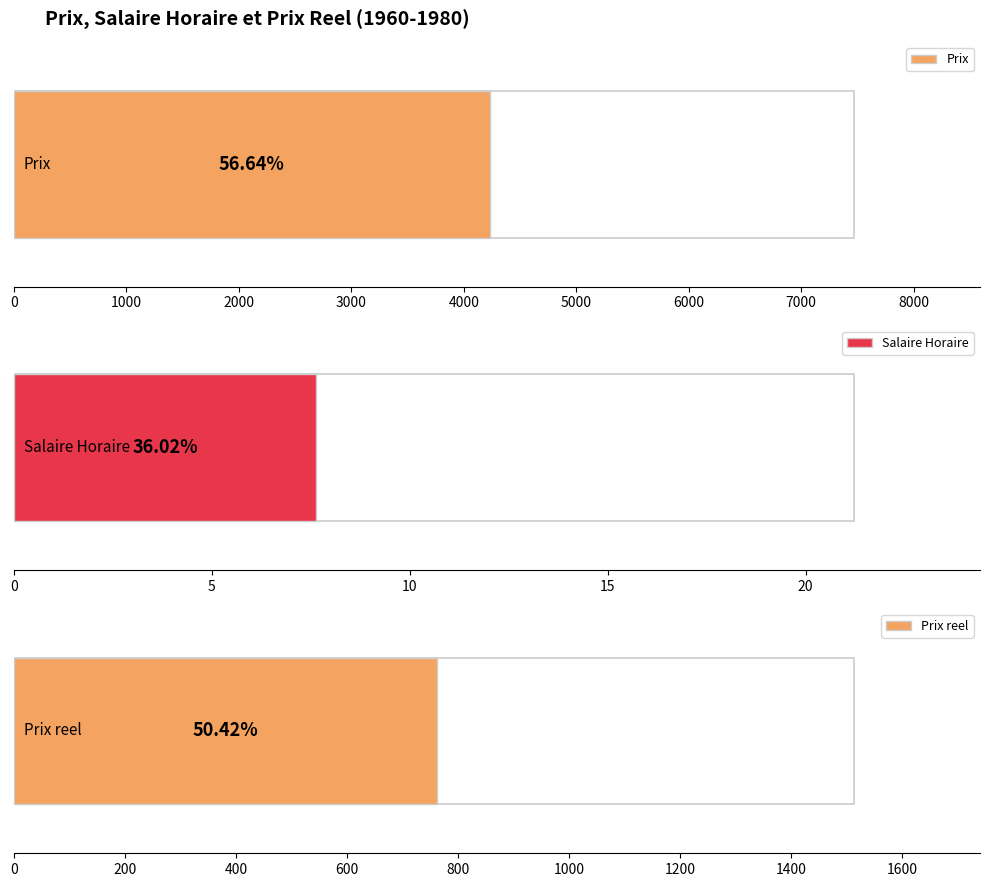

What is the sum of all Salaire Horaire values?

152.8